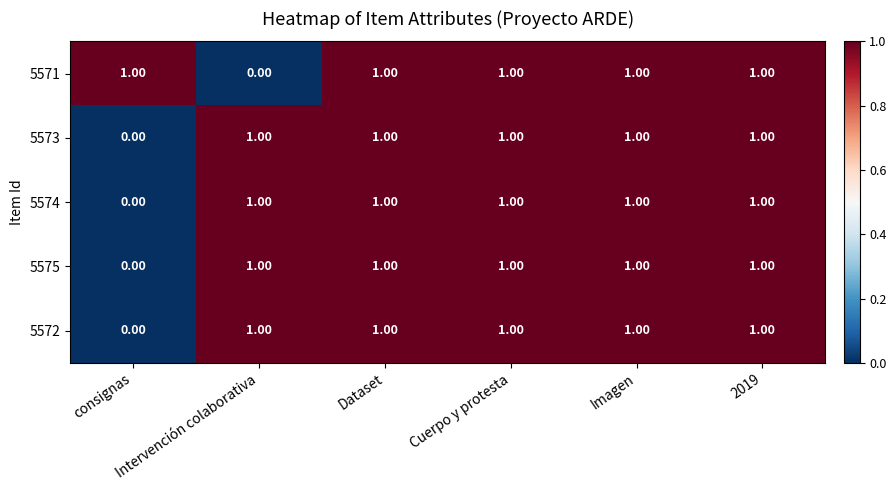

What is the sum of all 5573 values?

5